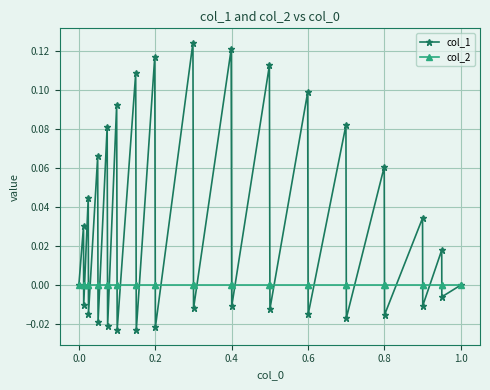

True or false: col_1 has more than 2 interior local peaks.

True